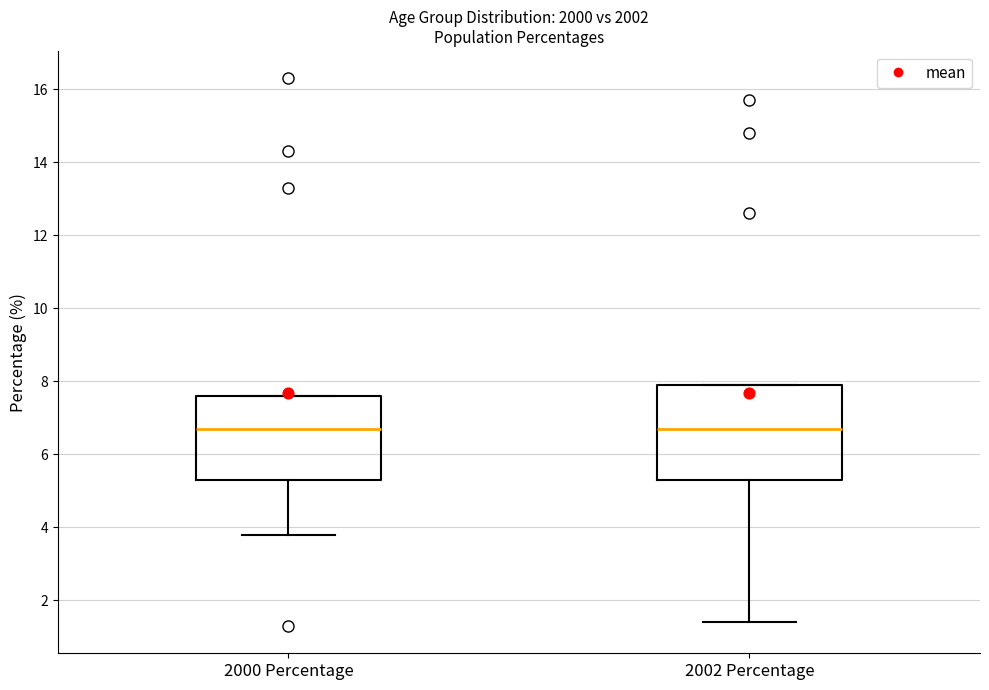

Which box is the tallest, from its lower edge to its upper edge?

2002 Percentage